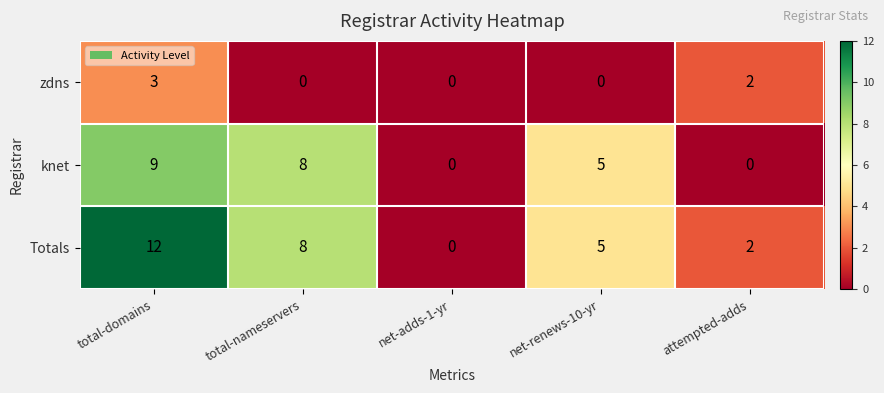

Where is knet nearest to the value 4?

net-renews-10-yr